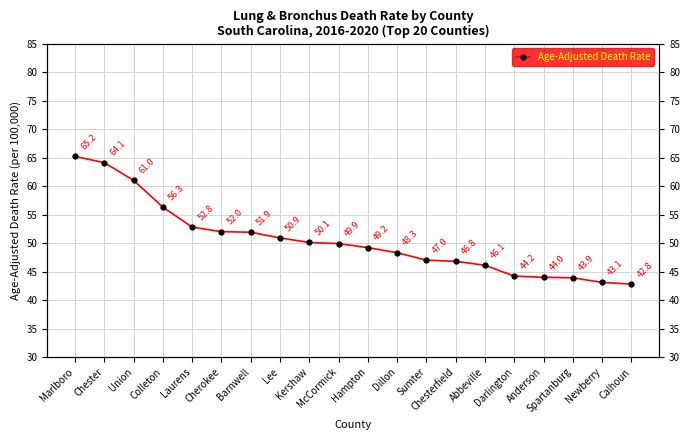

Rank the categories by value from lowest to highest.

Calhoun, Newberry, Spartanburg, Anderson, Darlington, Abbeville, Chesterfield, Sumter, Dillon, Hampton, McCormick, Kershaw, Lee, Barnwell, Cherokee, Laurens, Colleton, Union, Chester, Marlboro